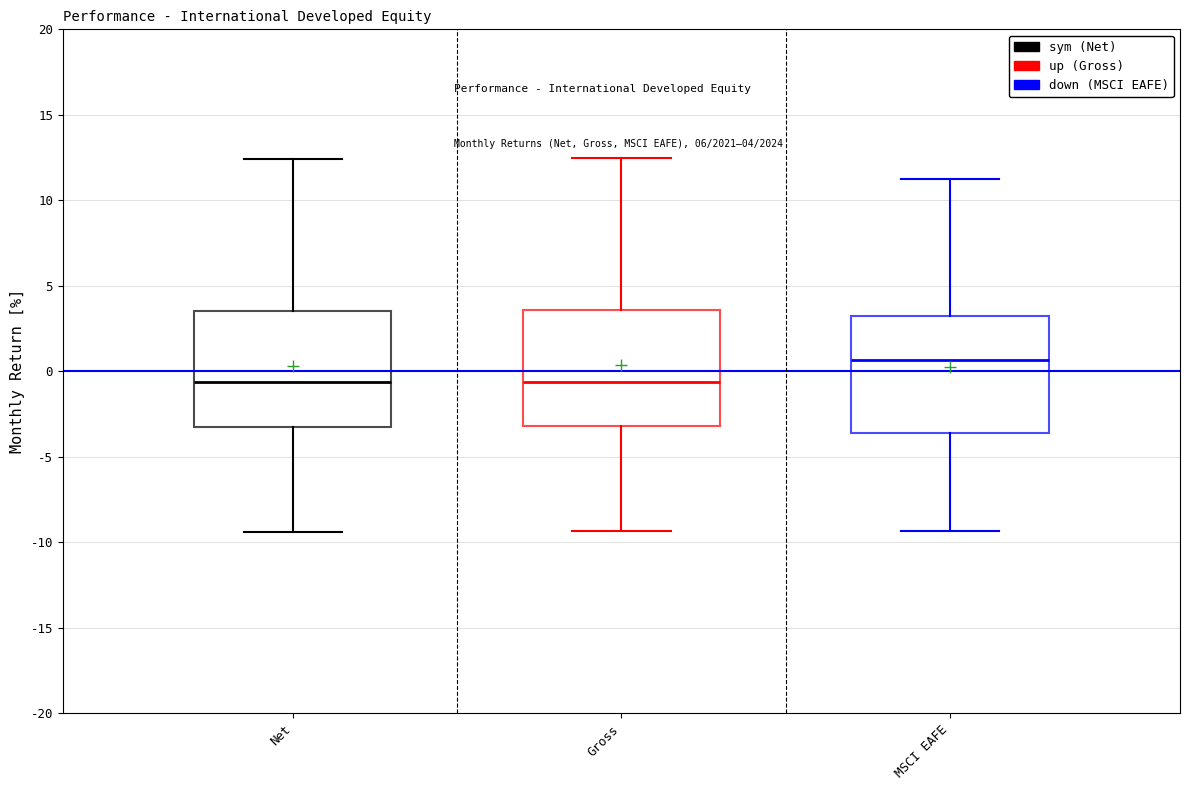

Which box's median line is the highest?

MSCI EAFE